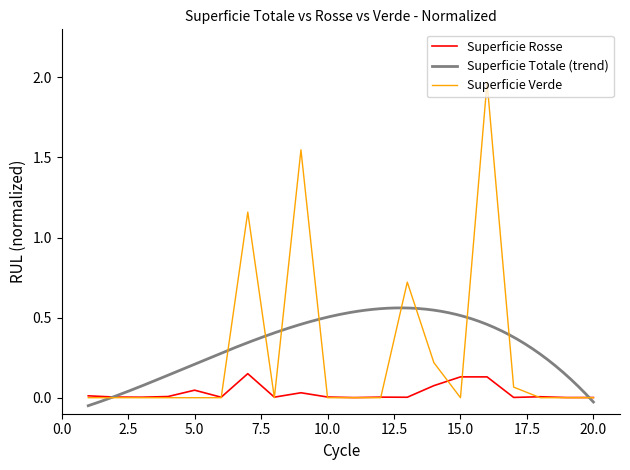

Which category has the lowest value across all series?

1